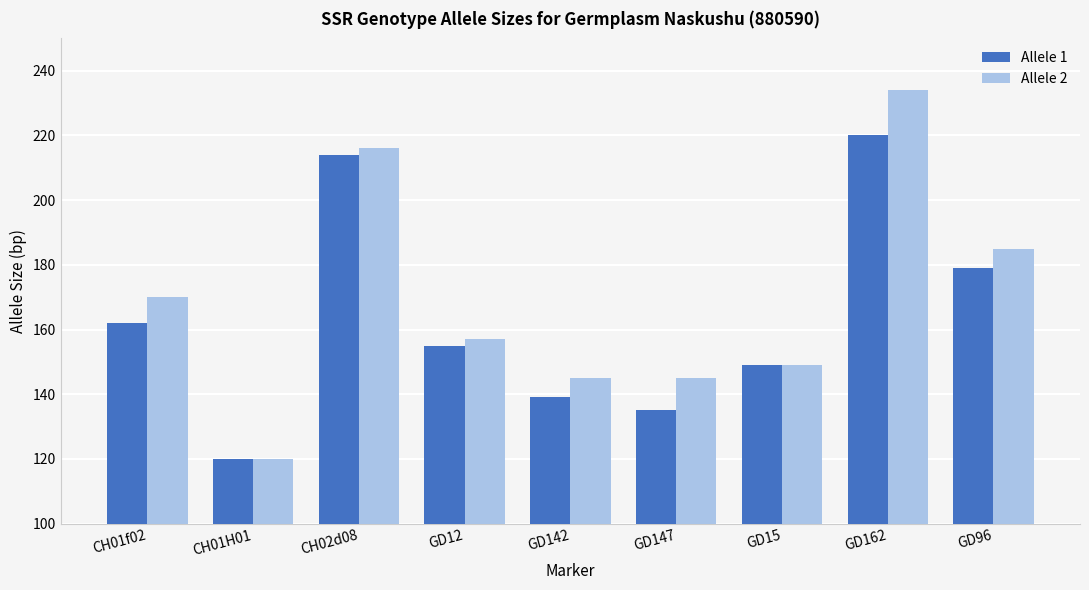

What are all the series names shown in the legend?

Allele 1, Allele 2